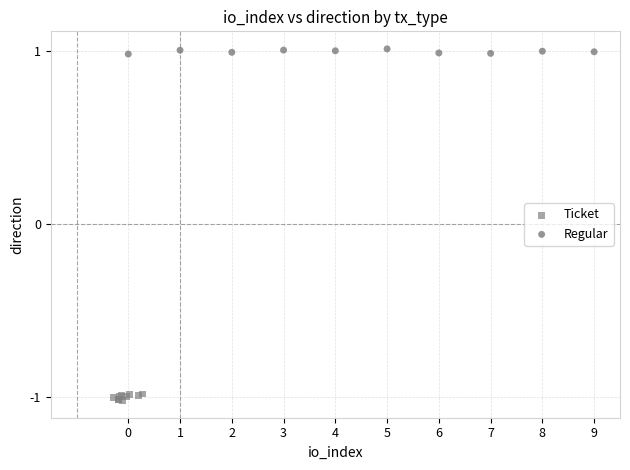

Which series contains the lowest Y value?

Ticket